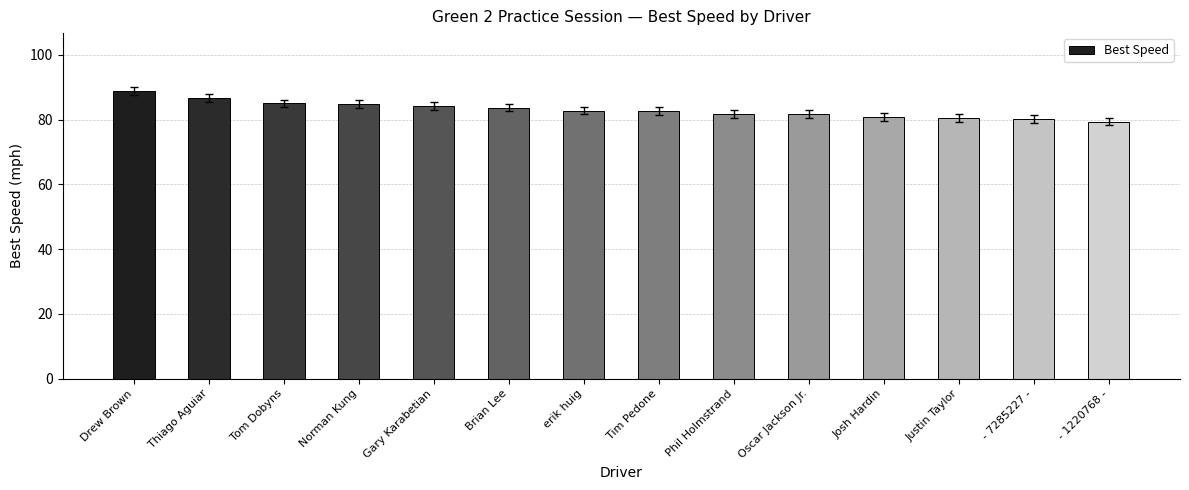

What is the smallest value displayed?

79.4